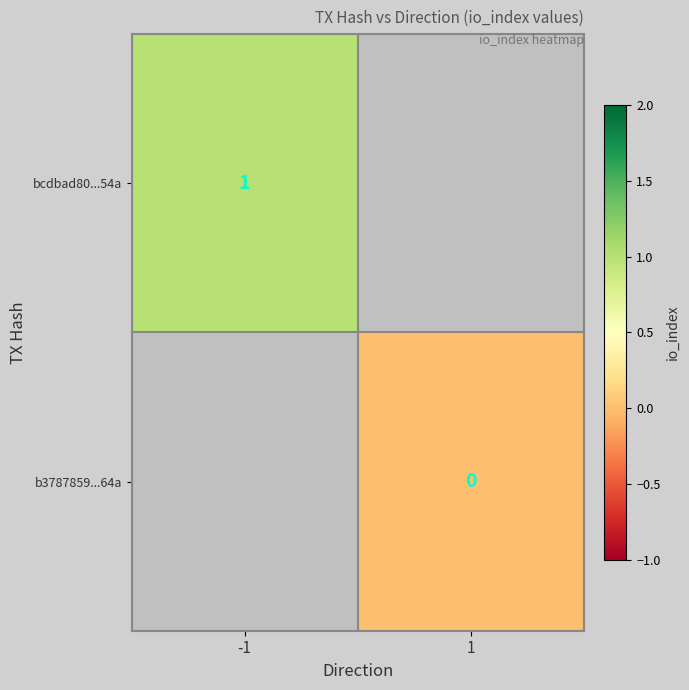

How many data points does each series have?

2